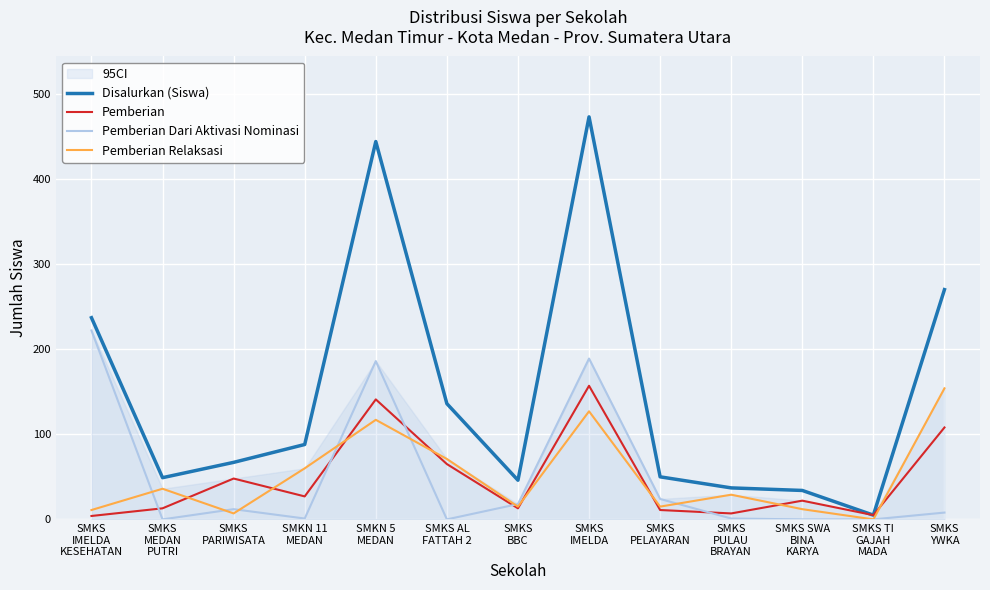

What is the value of the Pemberian point at the 10th from the left?

7